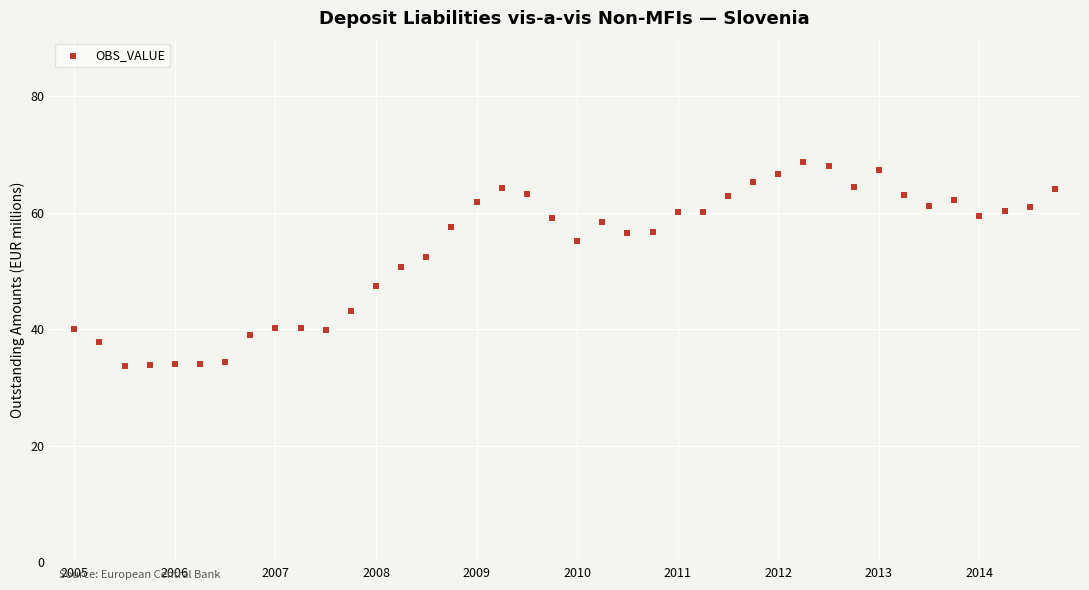

What is the range of Y values (max minus min)?

35.0